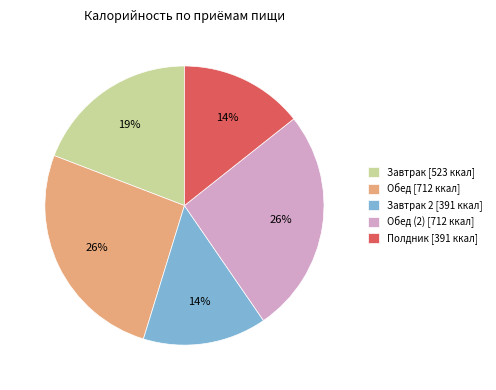

The Полдник [391 ккал] slice represents 14% of the pie. True or false?

True